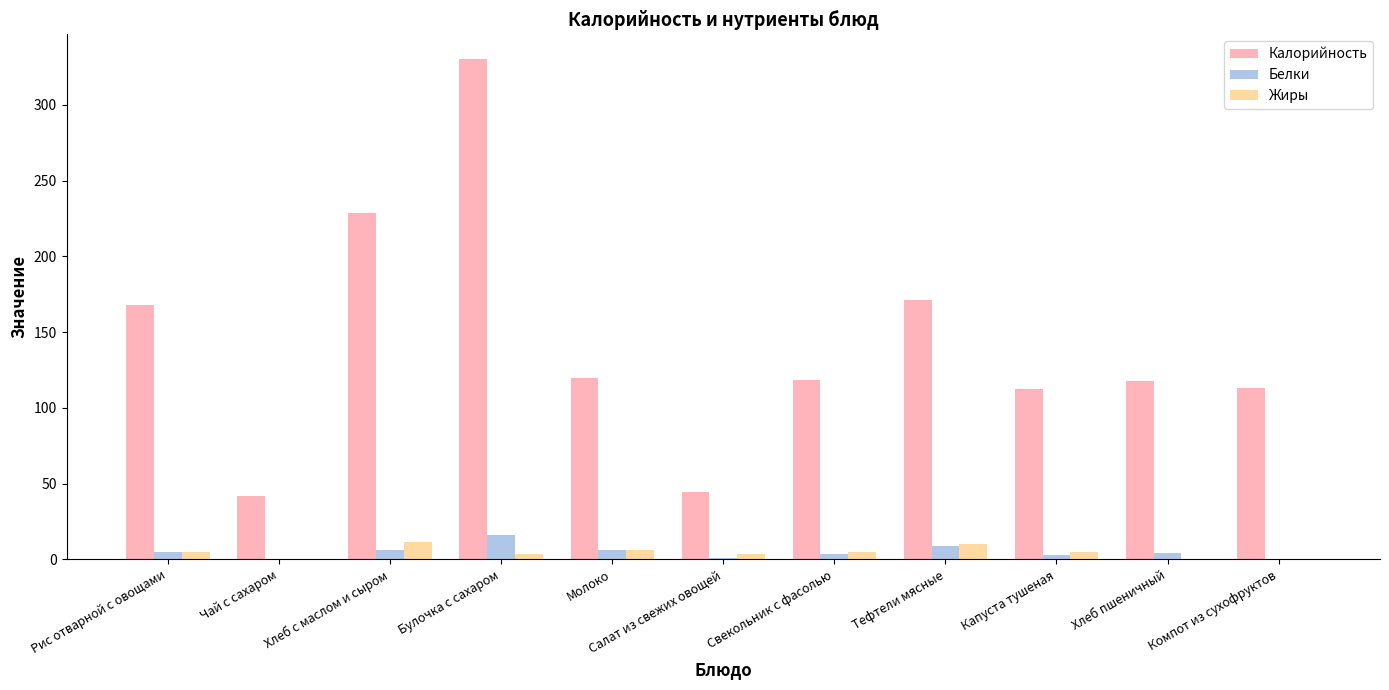

What is the maximum value for Белки?

15.7